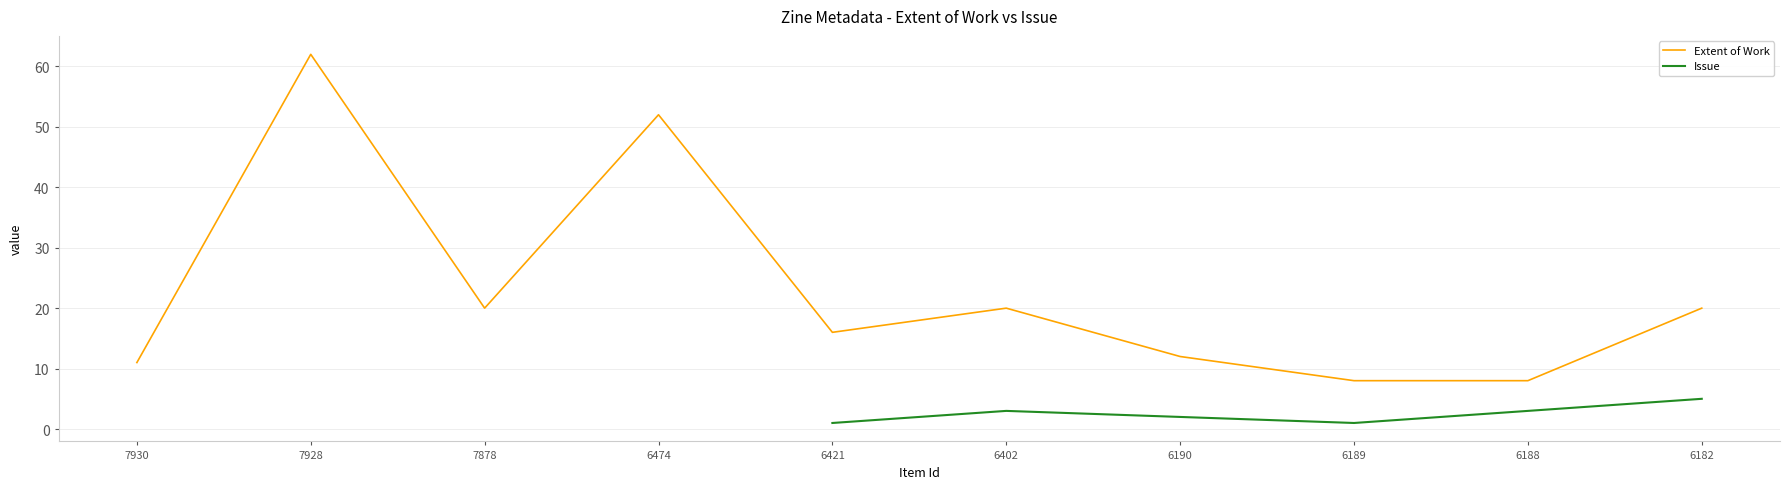

Which series has the widest spread of values?

Extent of Work